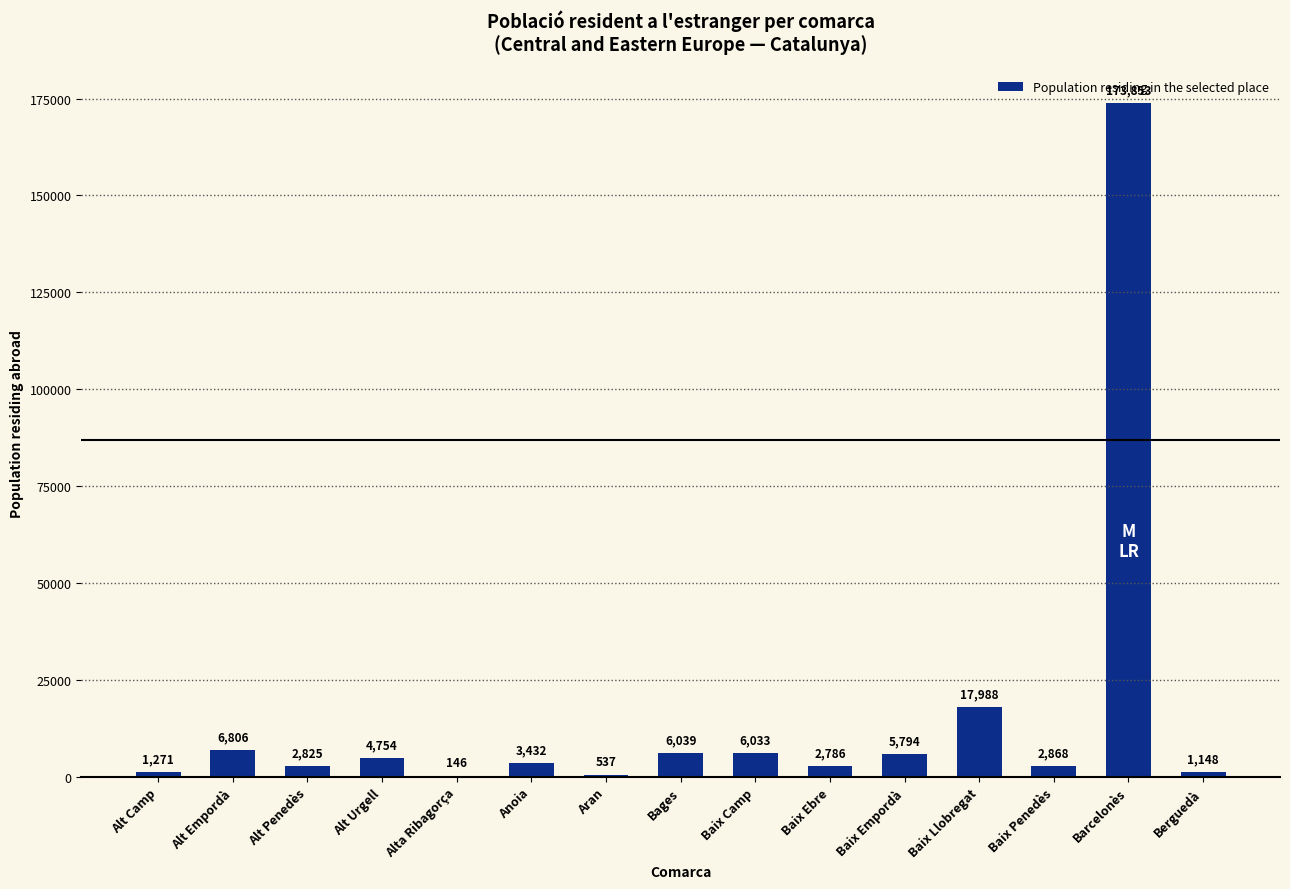

What is the change in value from Alt Penedès to Berguedà?

-1677